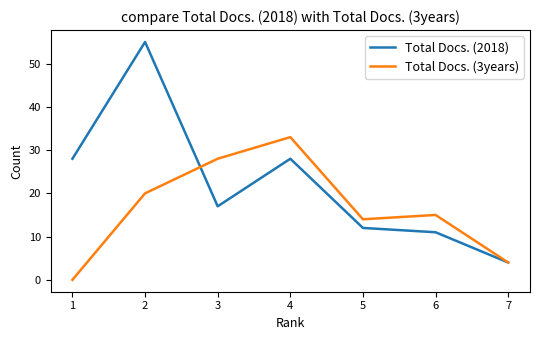

Between 2 and 5, which series saw the biggest shift?

Total Docs. (2018)